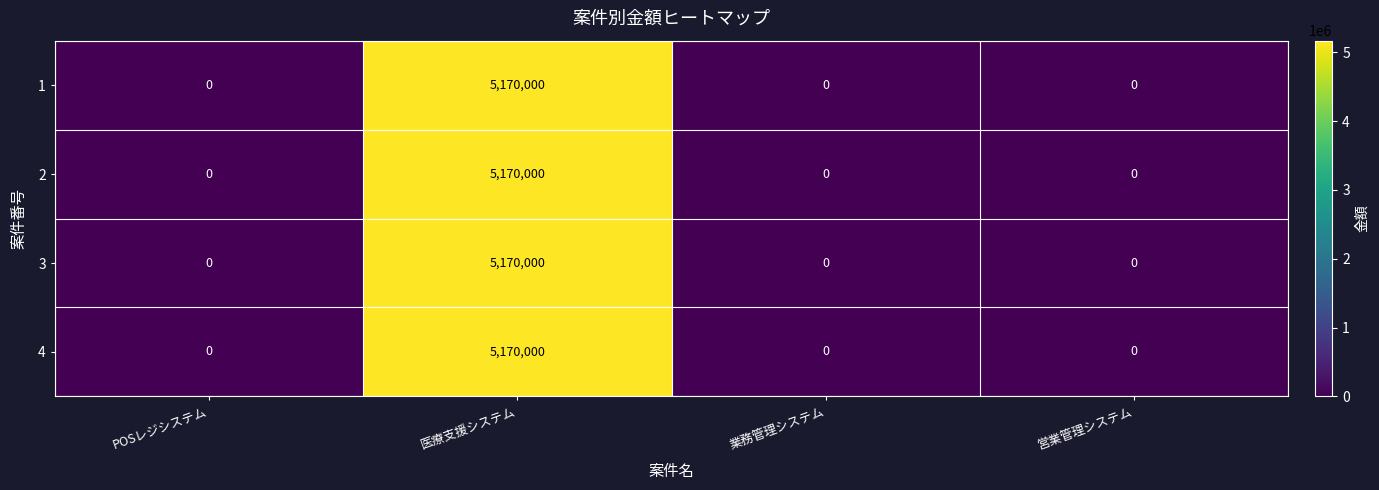

Is it true that 3 equals 0 at POSレジシステム?

True